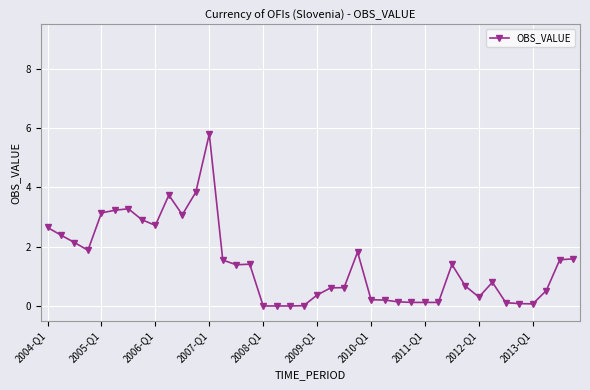

What is the average value?

1.4